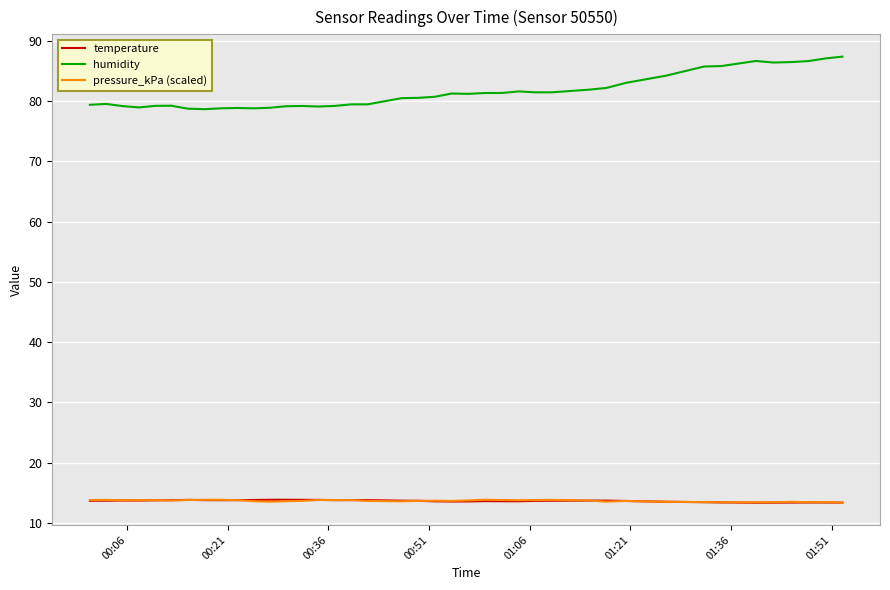

True or false: pressure_kPa (scaled) and humidity intersect in this chart.

False